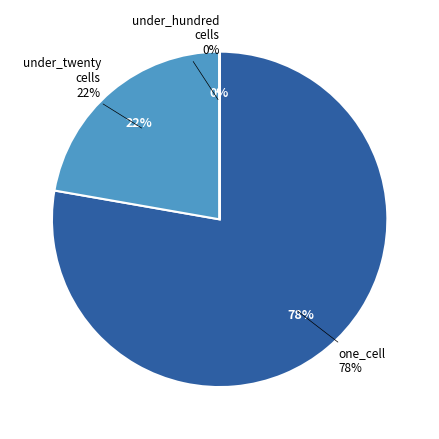

Is it true that one_cell is 63% of the pie?

False